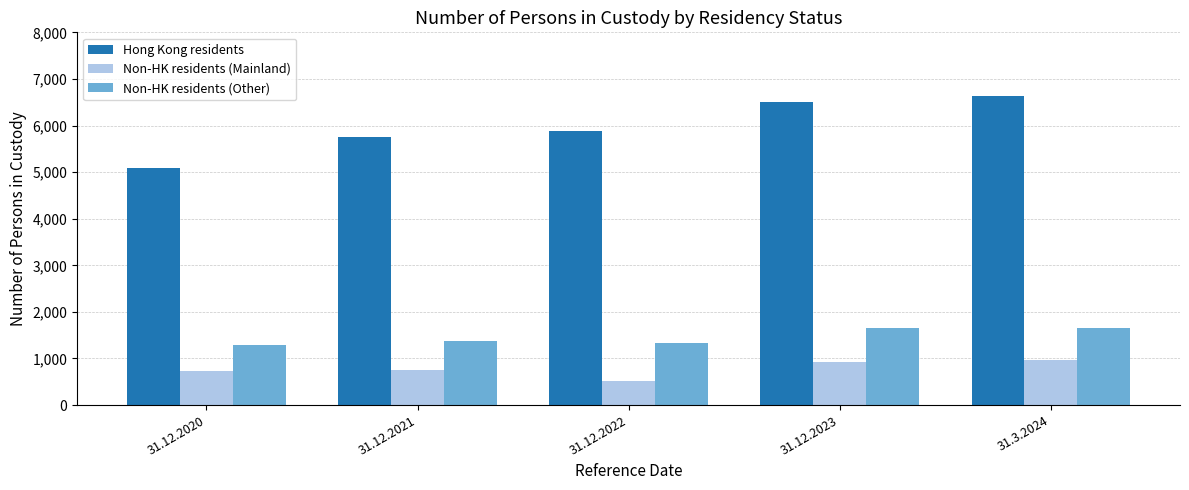

What is the label of the 4th bar from the left?

31.12.2023